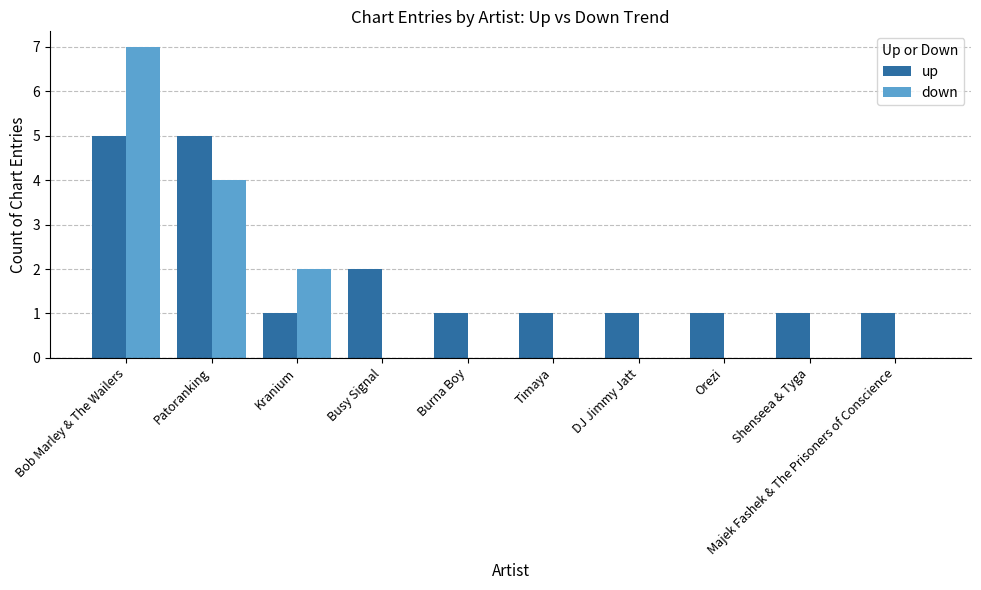

What is the maximum value shown in the chart?

7